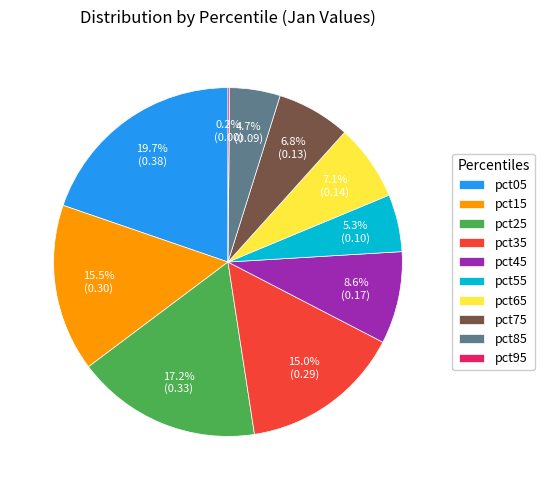

What is the largest slice in the pie chart?

pct05